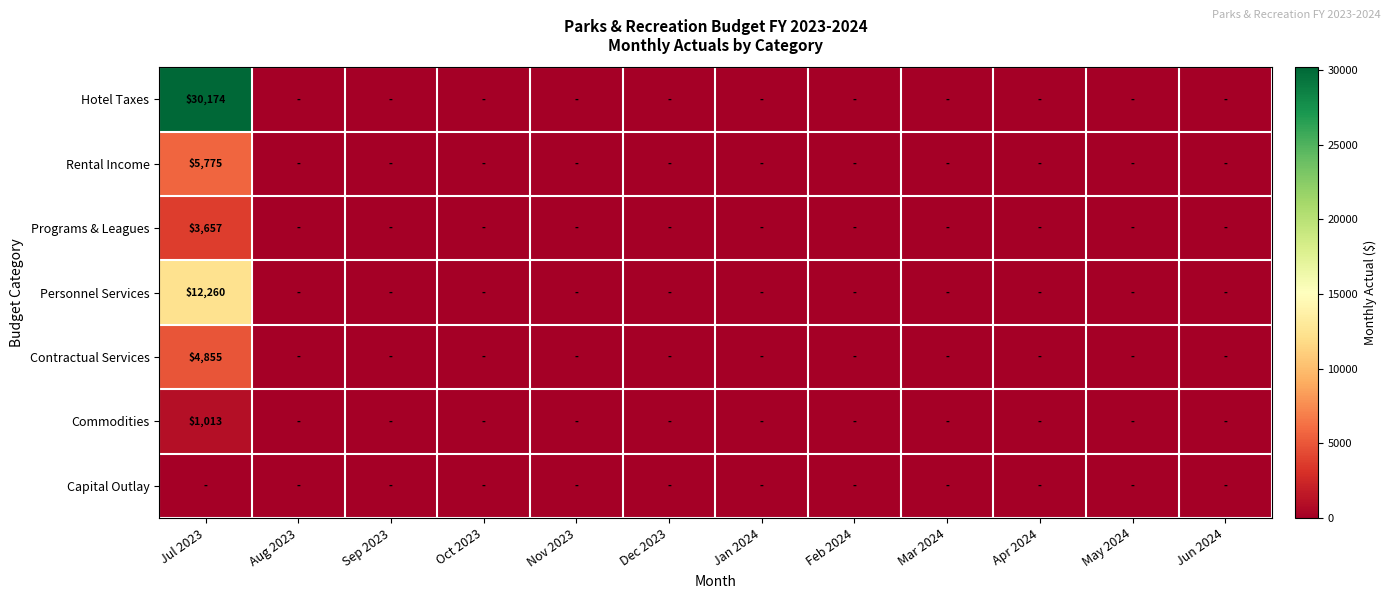

Is it true that Programs & Leagues equals 4824 at Jul 2023?

False